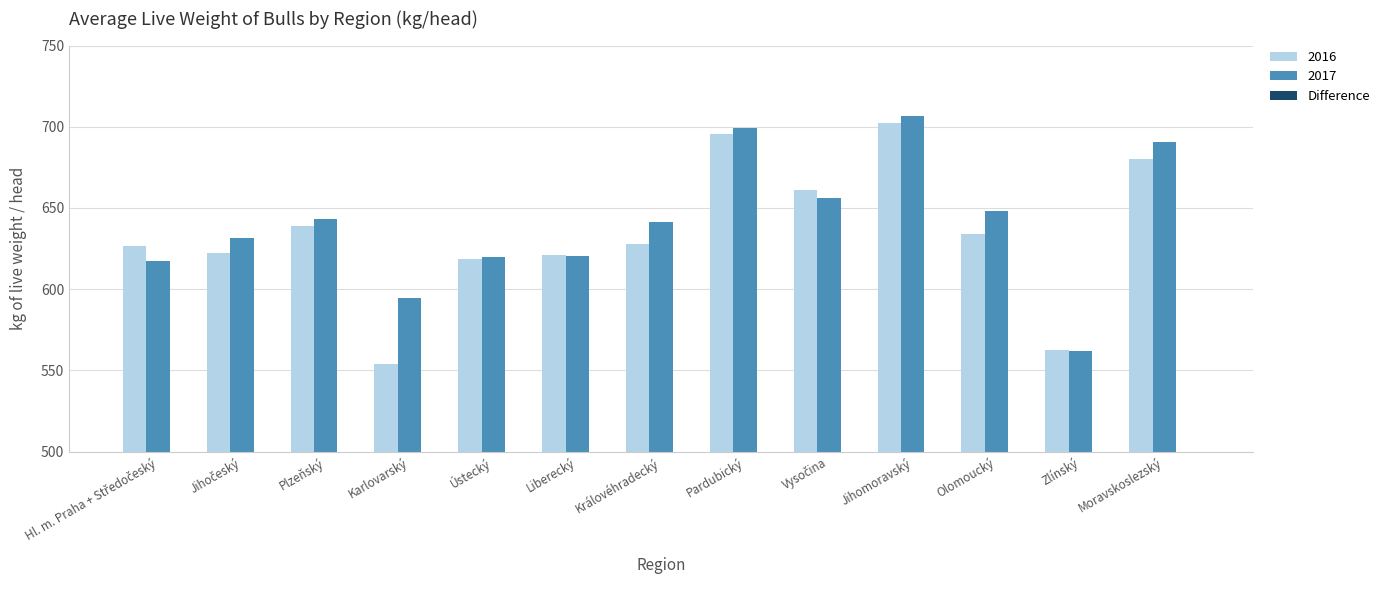

The chart shows a value of 4.8 at Jihomoravský. True or false?

True